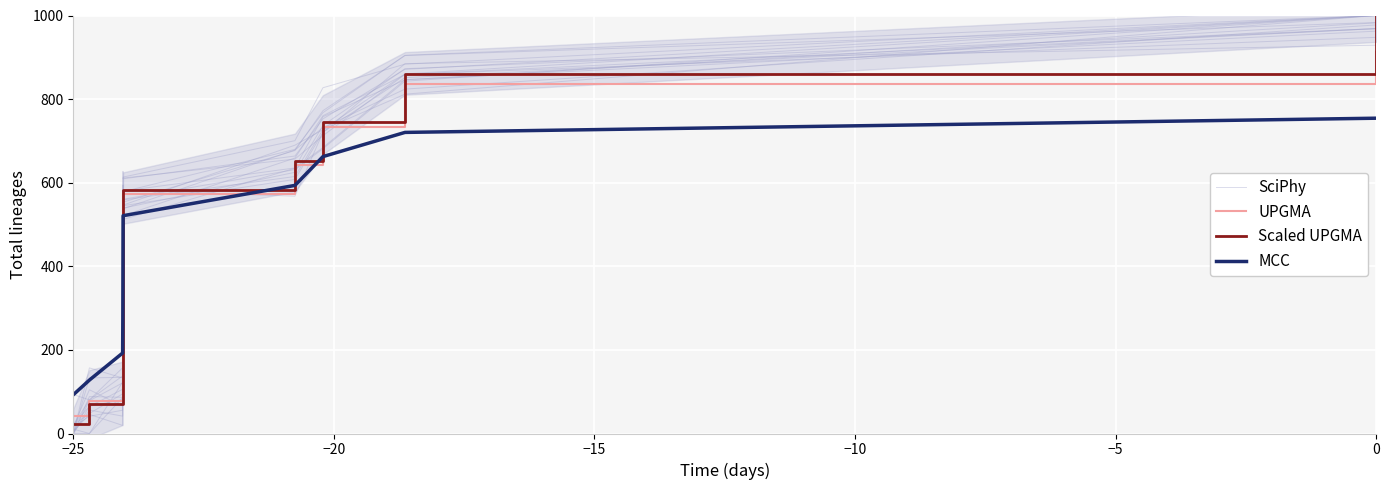

What is the difference between the maximum and minimum values in the MCC series?

661.6